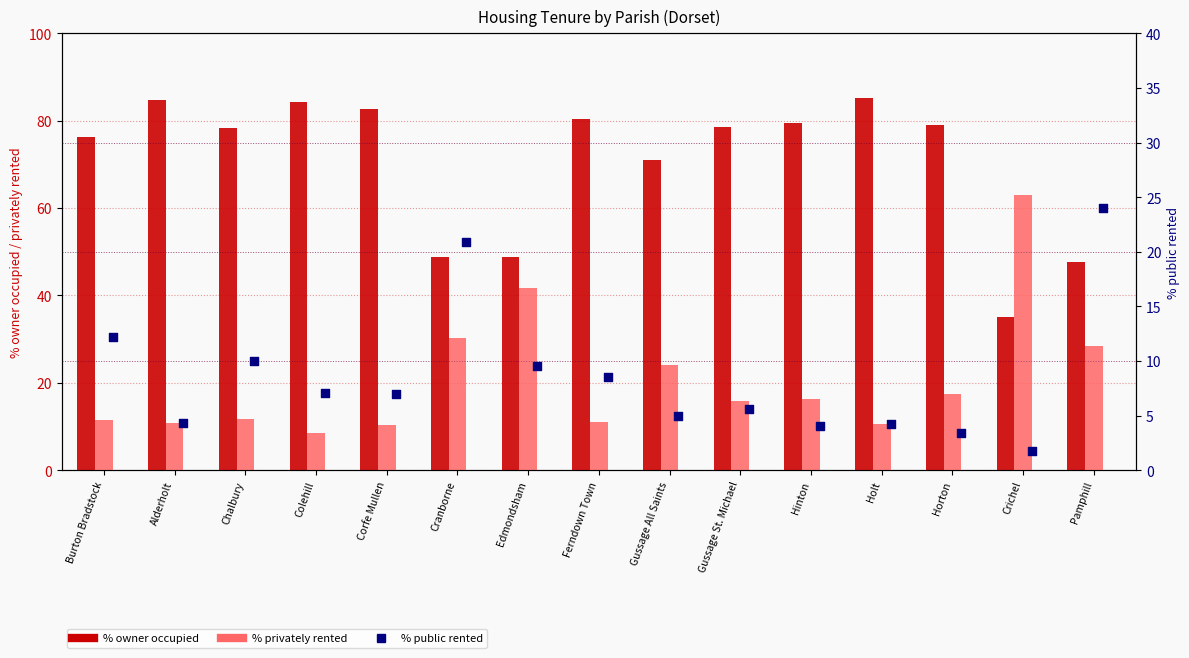

What are all the series names shown in the legend?

% owner occupied, % privately rented, % public rented